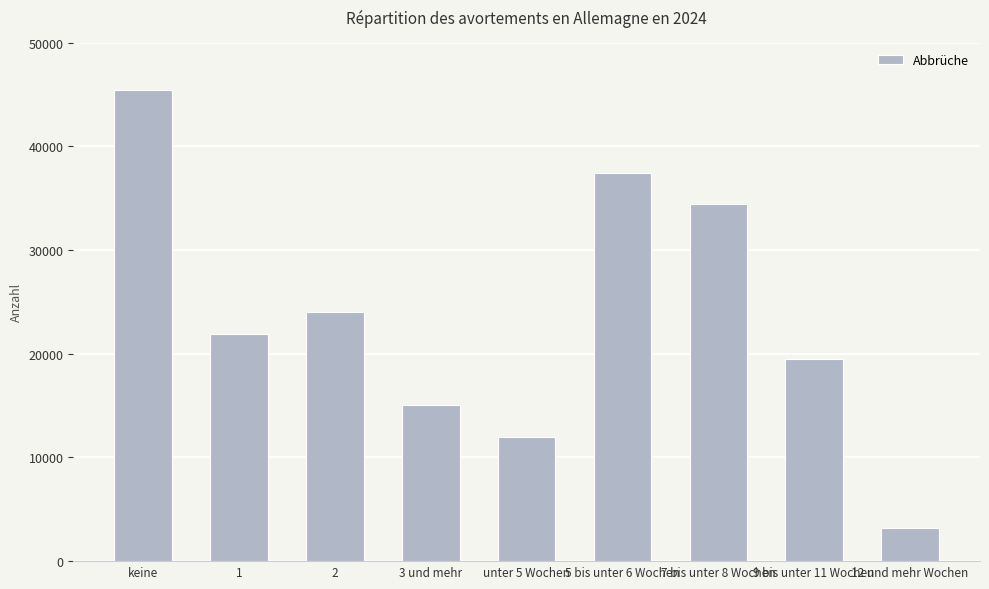

Approximately how many times larger is the value at 2 compared to keine?

0.5